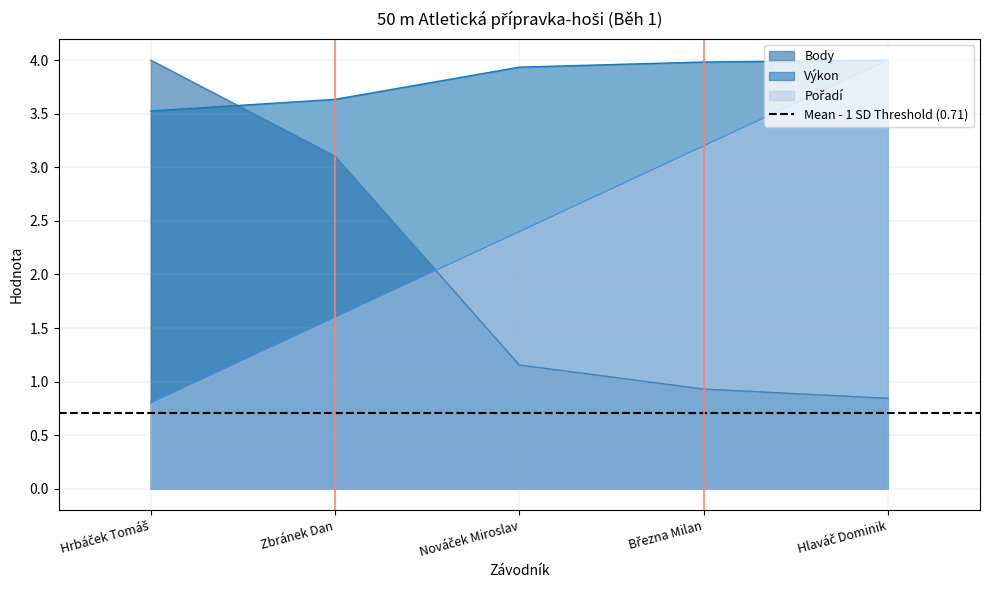

At which category is the sum across all series the highest?

Hlaváč Dominik